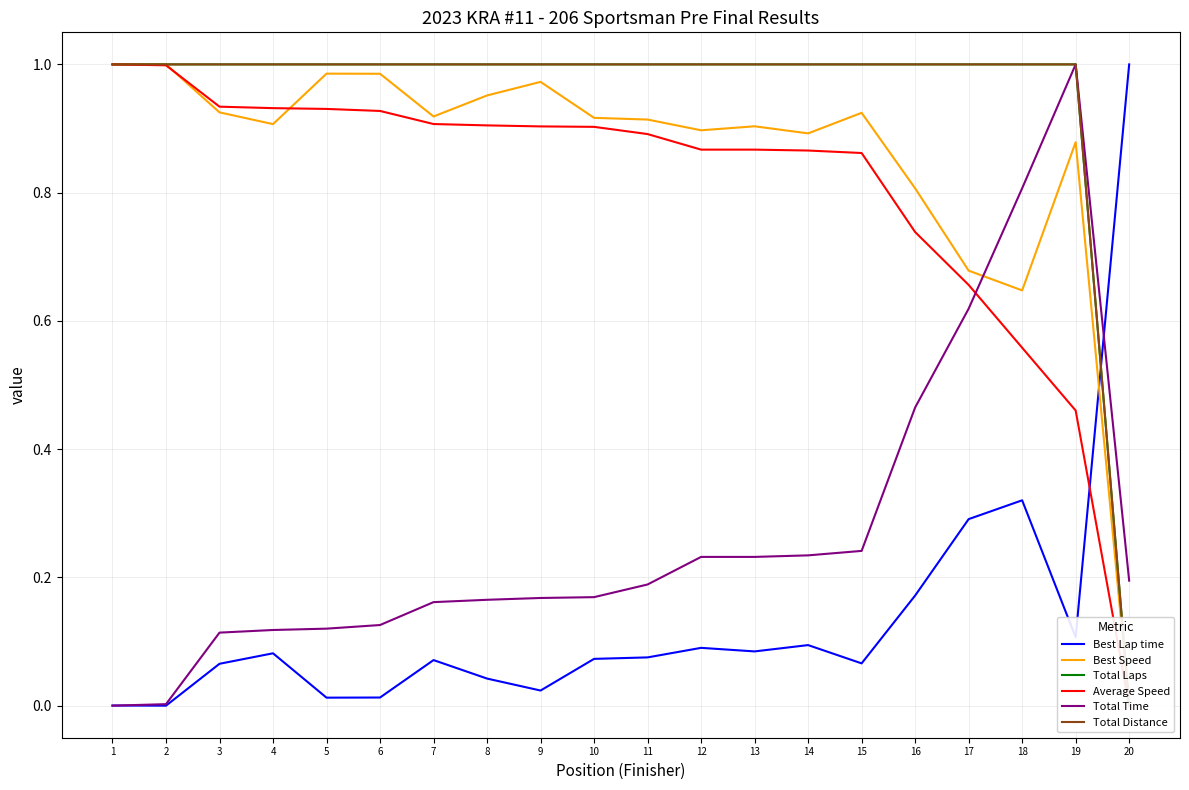

How many values in the Total Laps series are below 1?

1